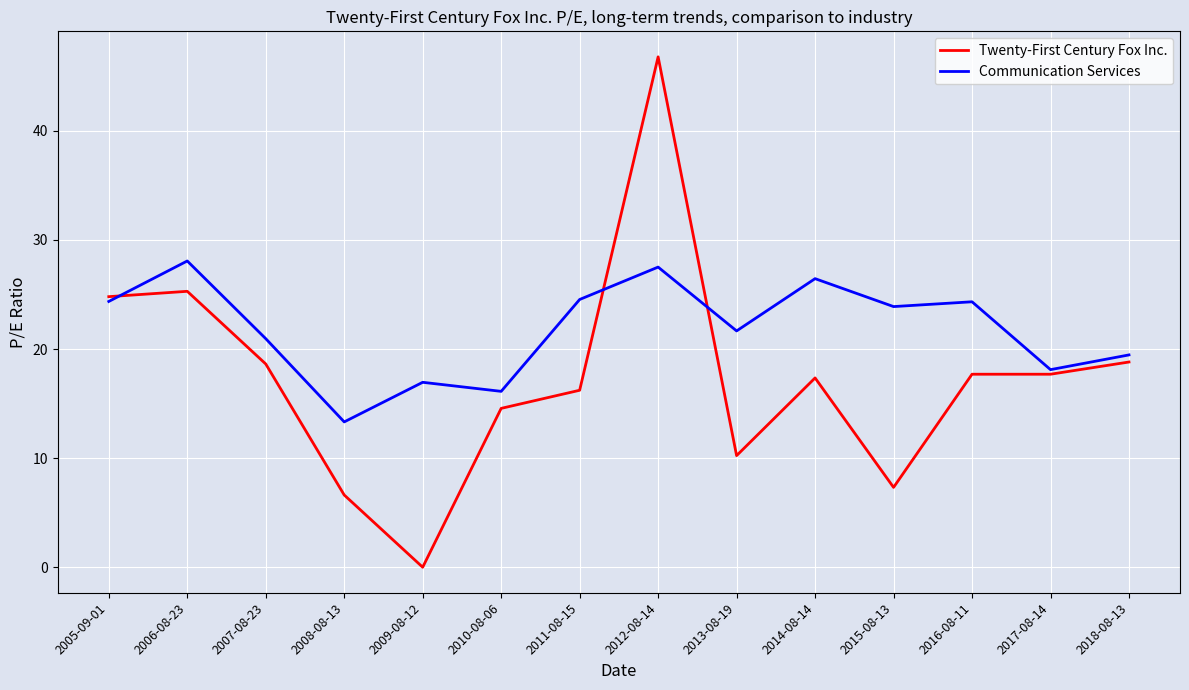

Where does the Communication Services series first go above 23?

2005-09-01